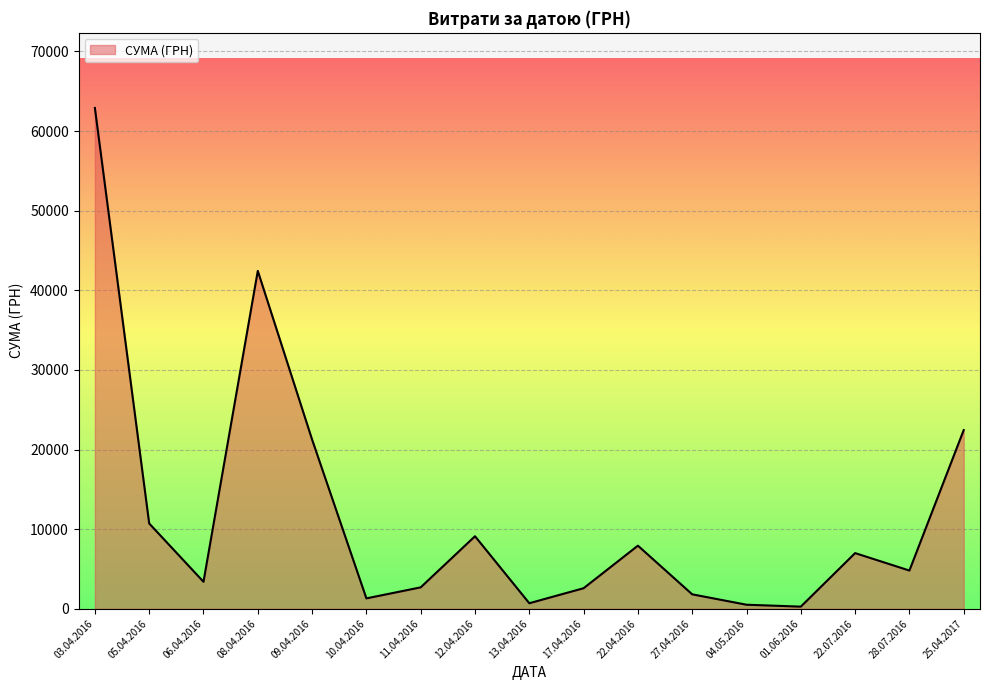

Where is the first local maximum?

08.04.2016